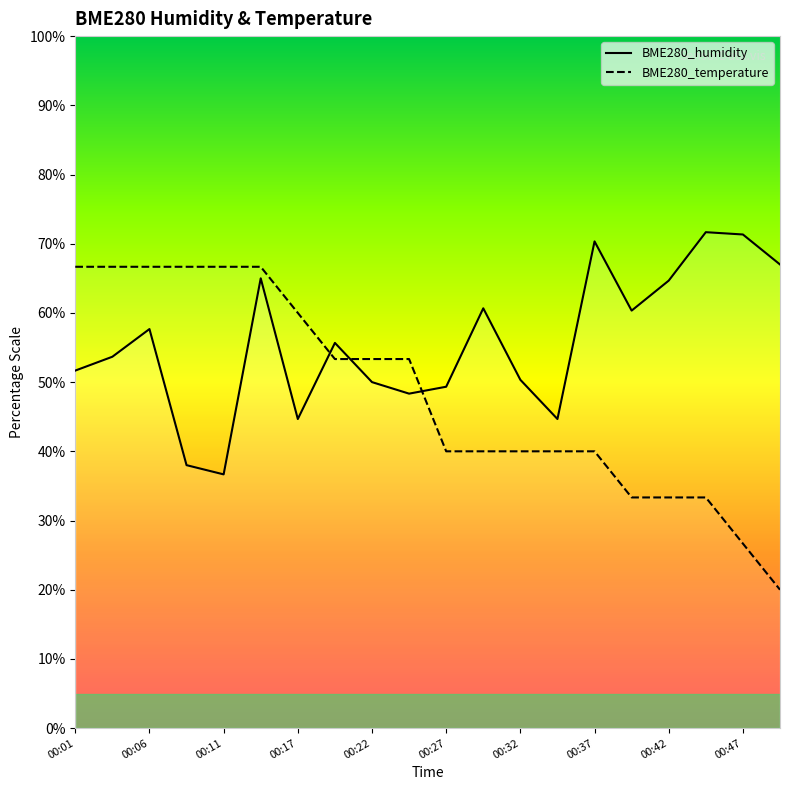

At which category does the chart reach its peak across all series?

17